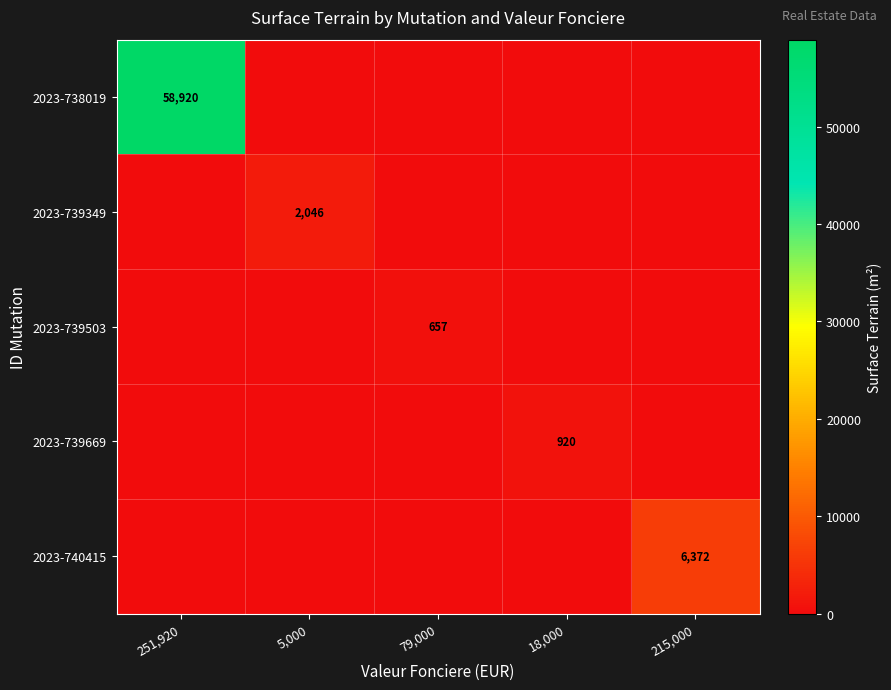

The 2023-739349 series shows 2046 at 5,000. True or false?

True